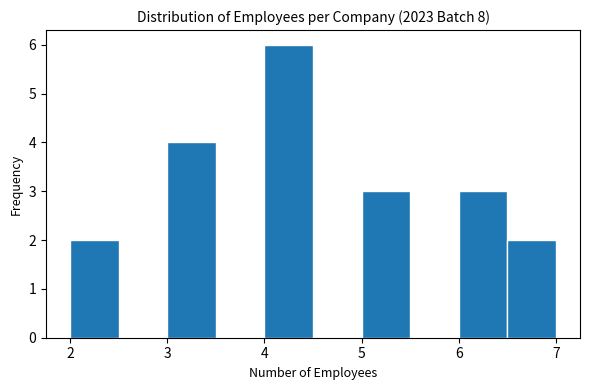

Which range on the x-axis has the tallest bar?

4.0 to 4.5